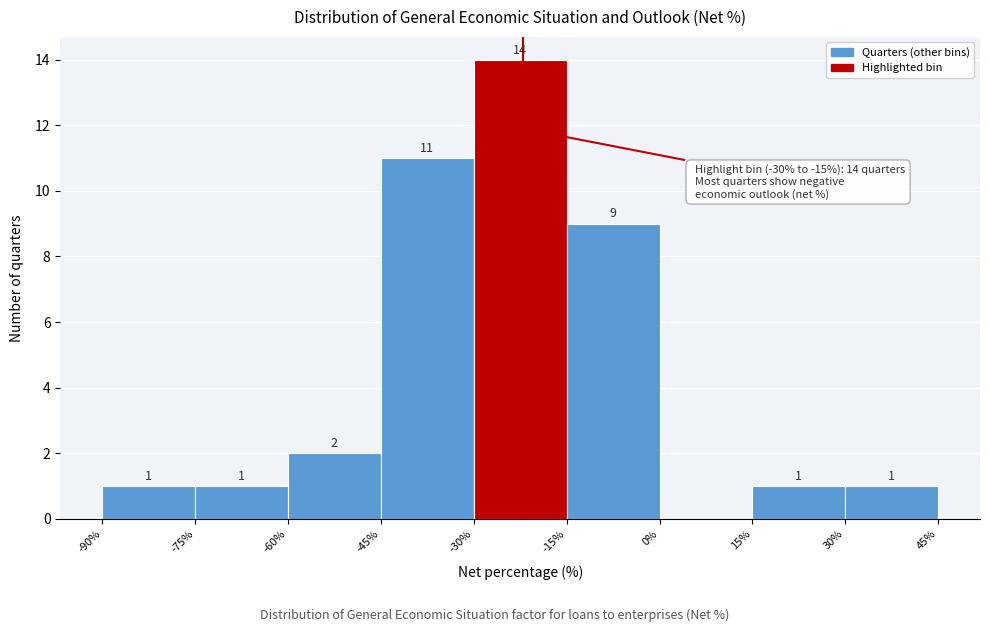

Over which range of the x-axis is the bar tallest?

-30% to -15%